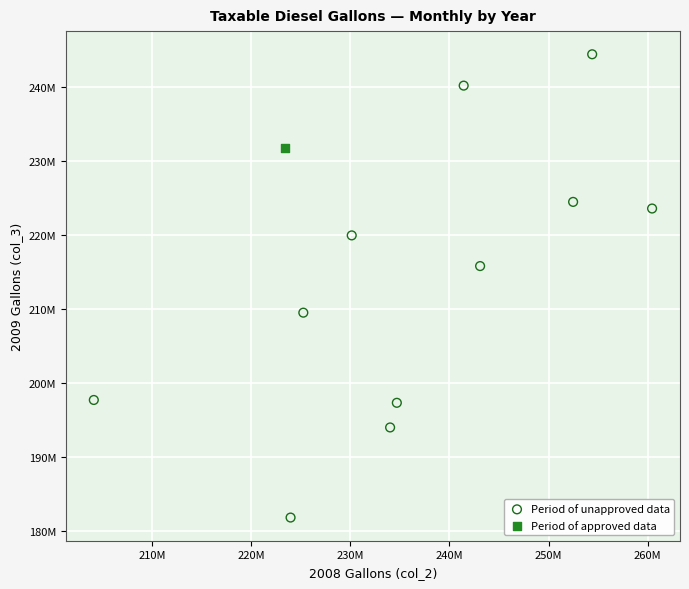

What are all the series names shown in the legend?

Period of unapproved data, Period of approved data